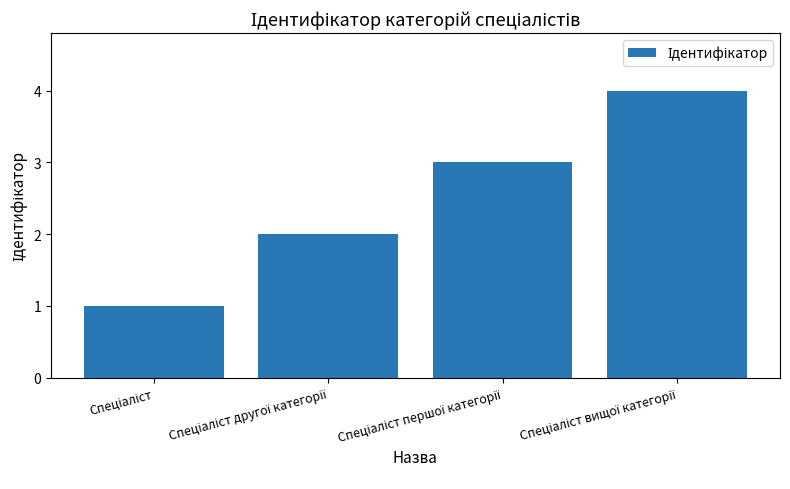

What is the difference between the maximum and minimum values?

3